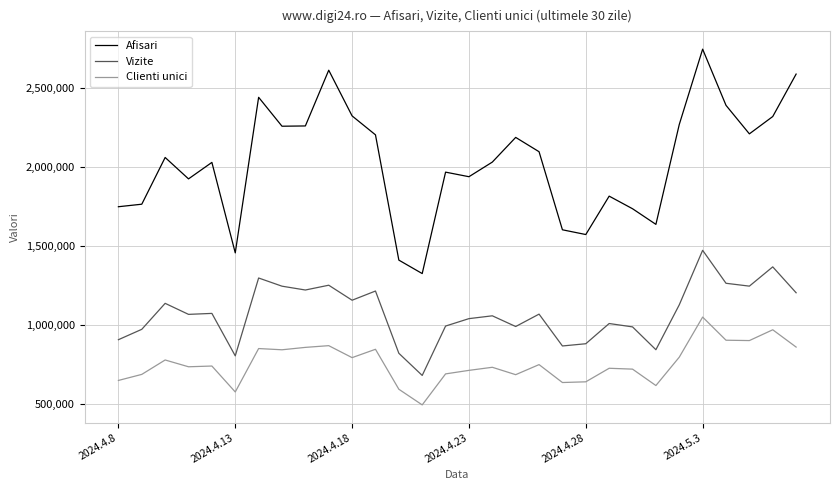

Which series has the largest range (max minus min)?

Afisari